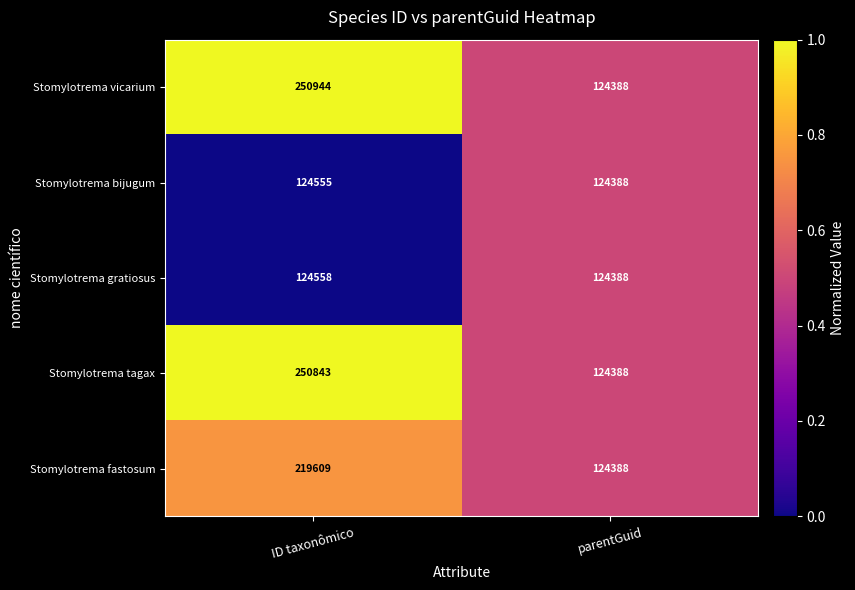

At which category is the sum across all series the highest?

ID taxonômico